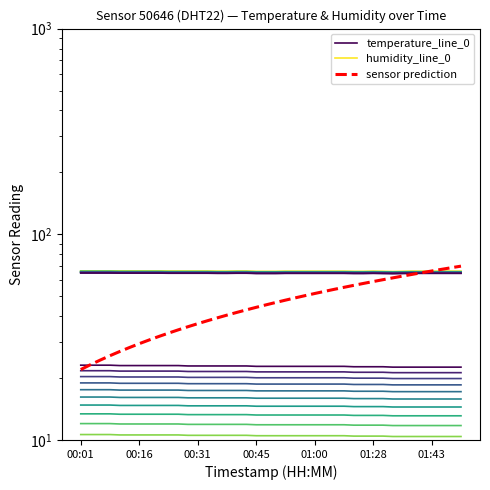

True or false: temperature_line_0 has more than 2 interior local peaks.

False